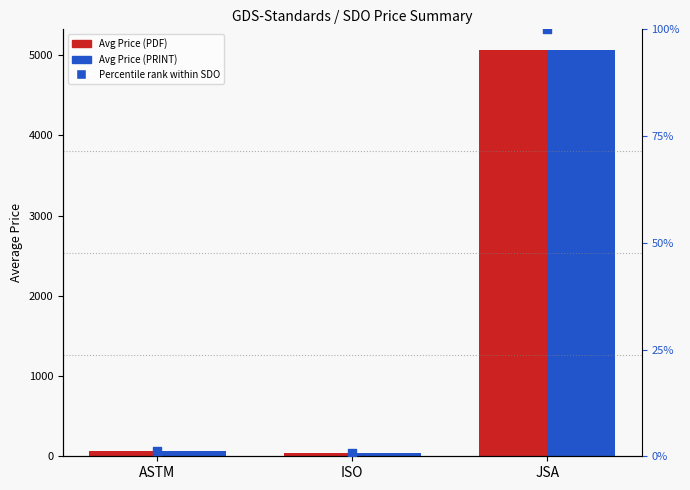

At how many categories does at least one series exceed 3227?

1